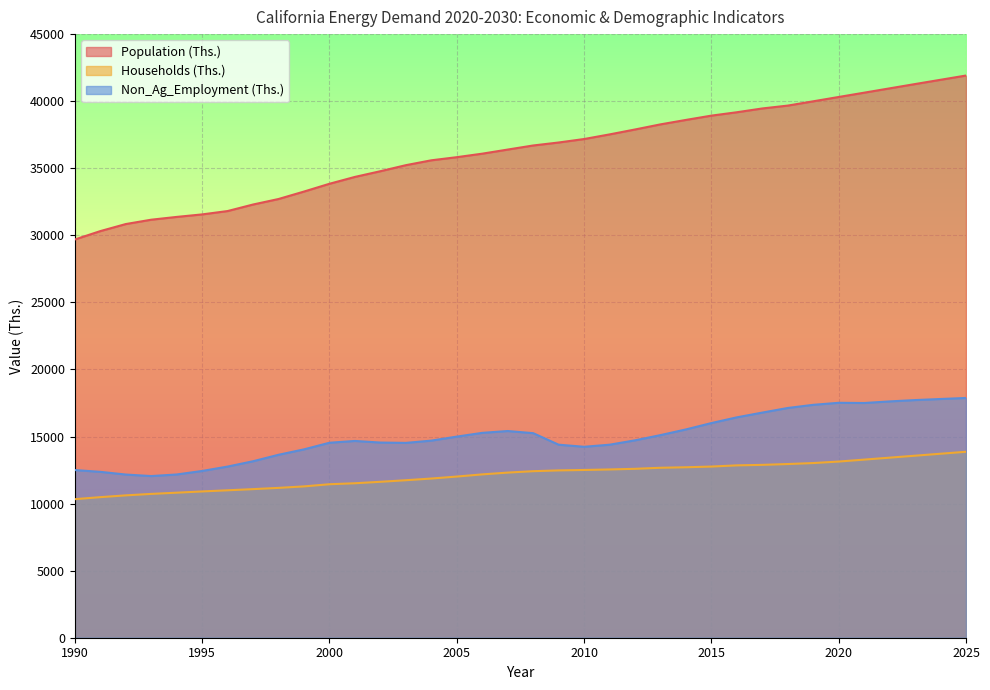

Where is Non_Ag_Employment (Ths.) nearest to the value 14963?

2005